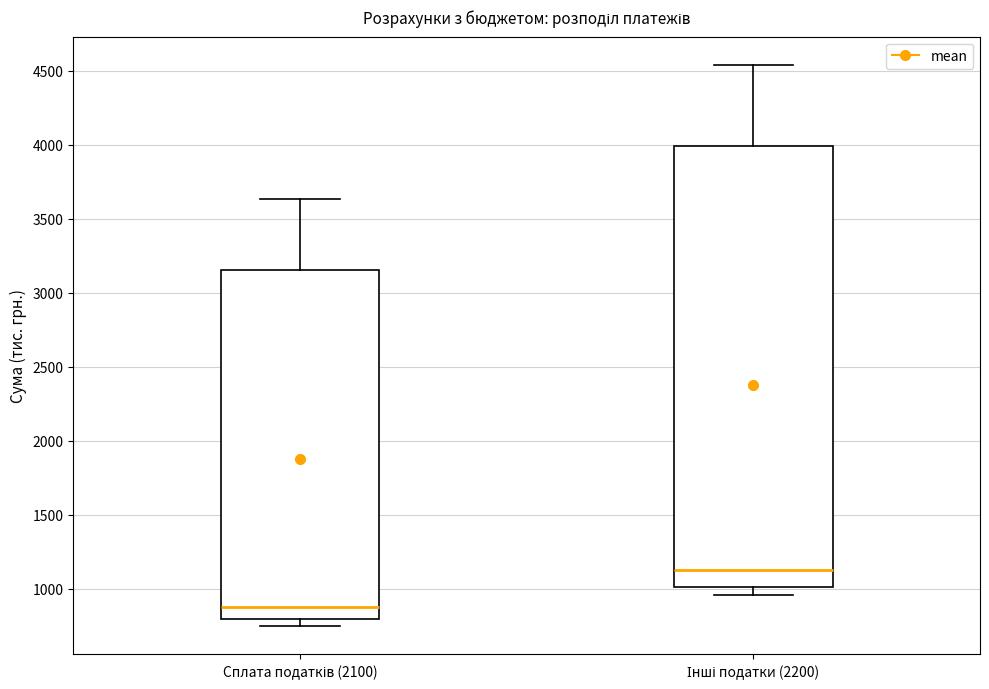

Where is the lower edge of the box for Інші податки (2200) on the y-axis? The values are not printed on the chart, so give them approximately, as read against the axis.

1000